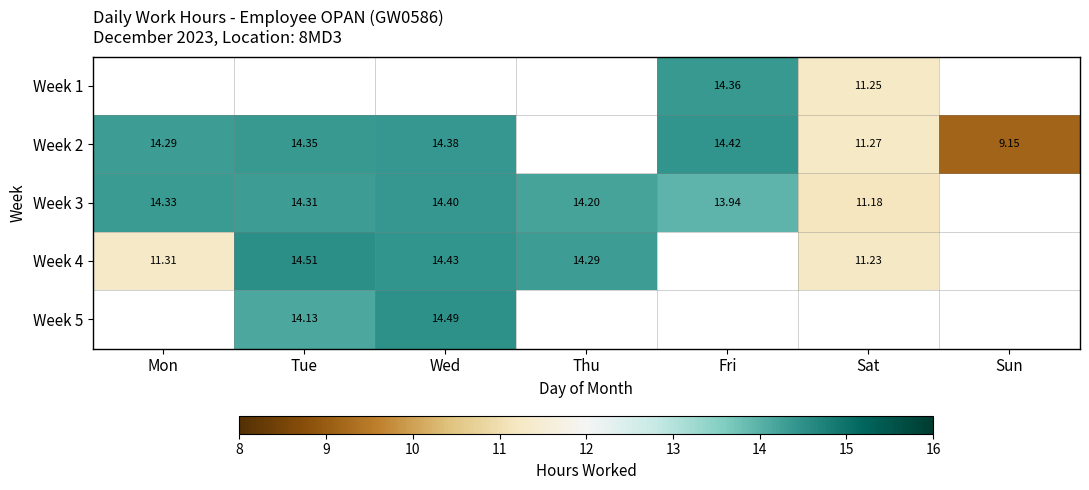

True or false: Week 4 has a value of 2.3 at Sat.

False